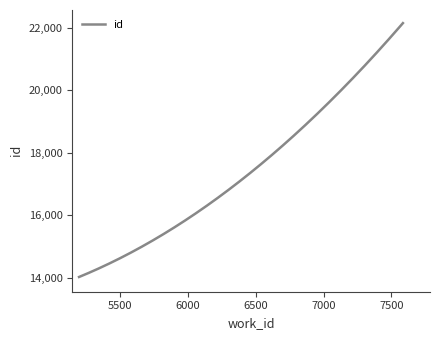

What is the change in value from 5643 to 6224?

+1413